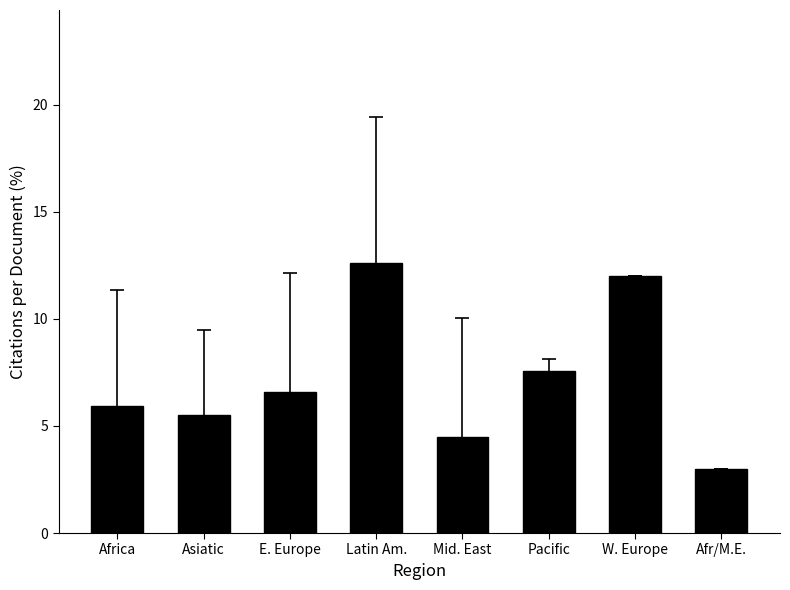

Reading right to left, what are all the values shown in this chart?

Afr/M.E.=3.0	W. Europe=12.0	Pacific=7.6	Mid. East=4.5	Latin Am.=12.6	E. Europe=6.6	Asiatic=5.5	Africa=5.9